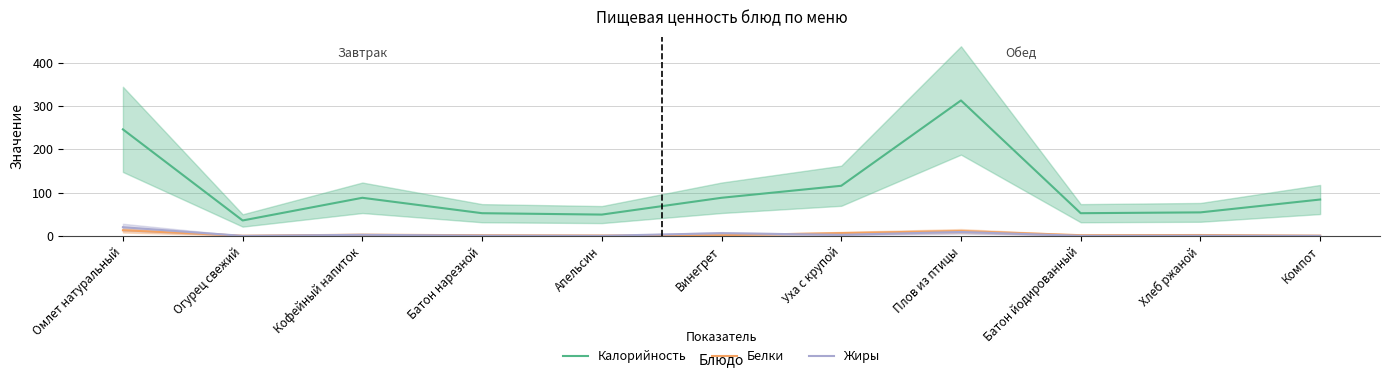

Does the chart display data point markers on the line(s)?

No